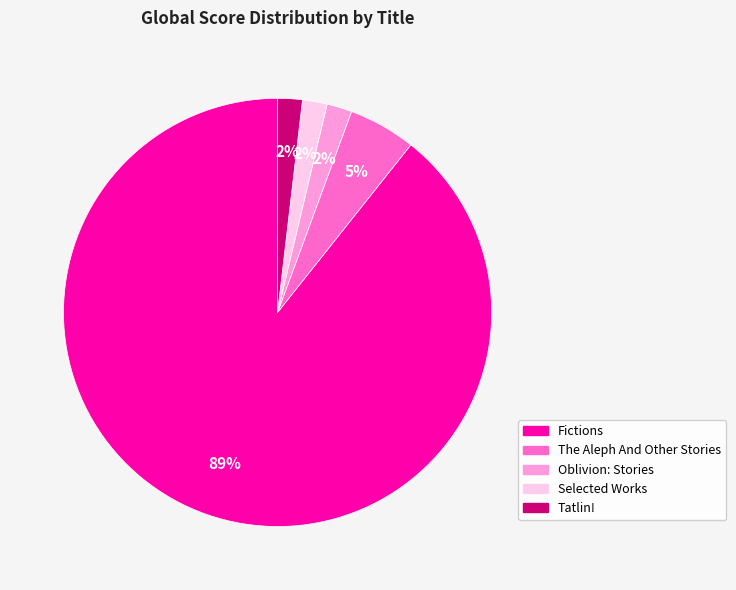

What is the largest slice in the pie chart?

Fictions